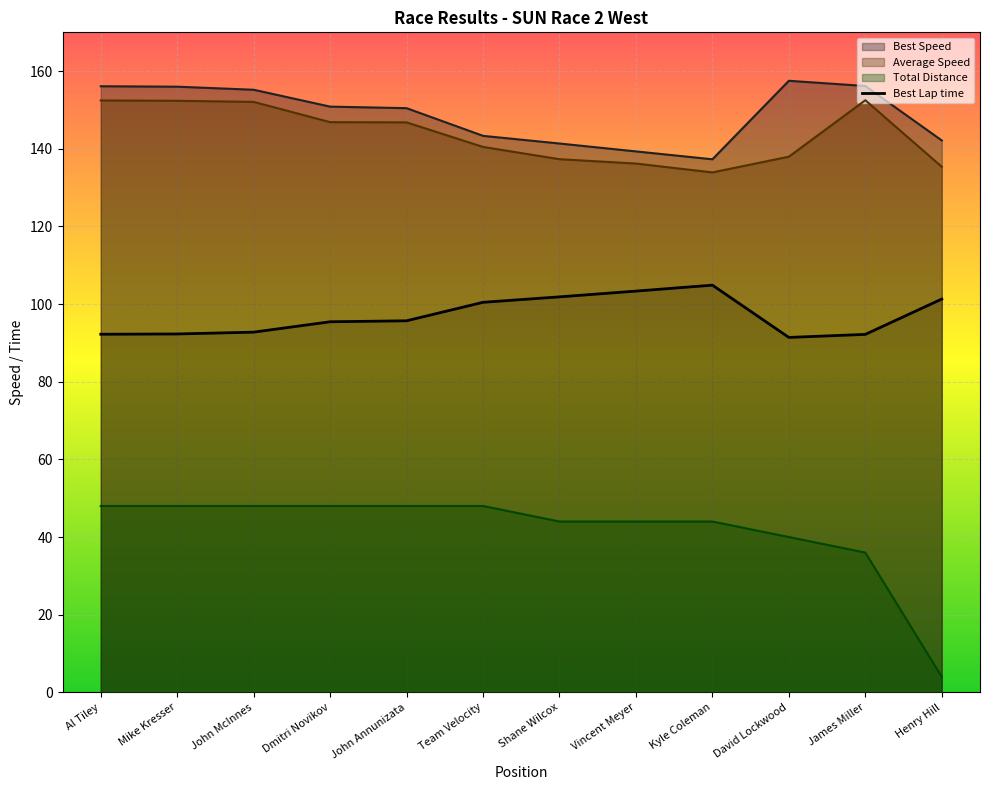

What are all the series names shown in the legend?

Best Speed, Average Speed, Total Distance, Best Lap time